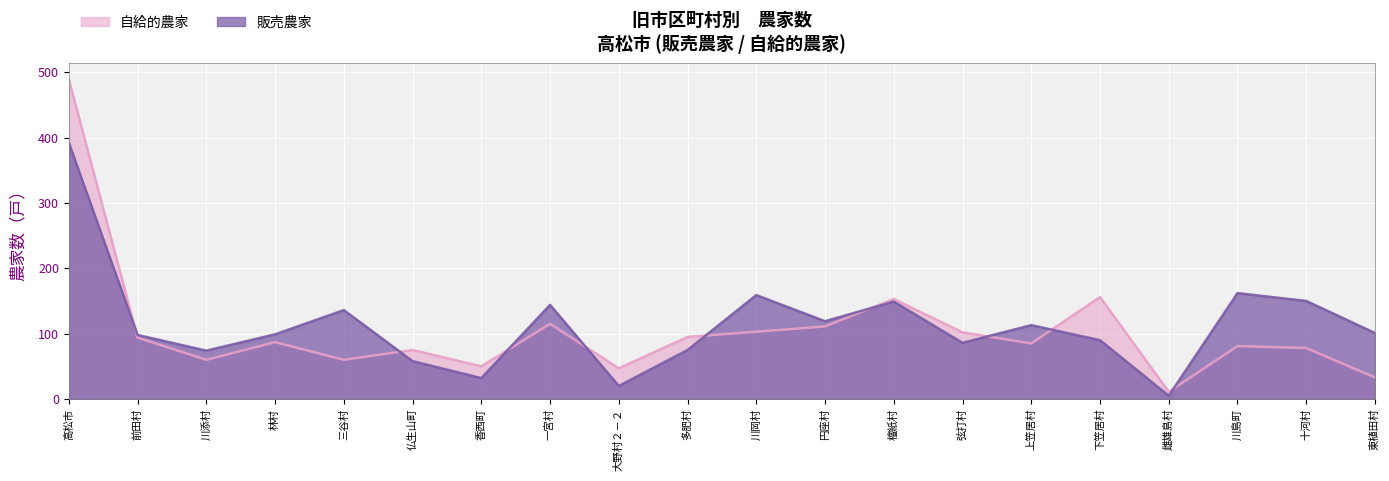

True or false: 自給的農家 has more than 0 interior local peaks.

True